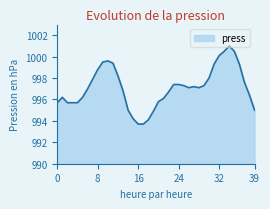

What is the maximum value shown in the chart?

1001.0